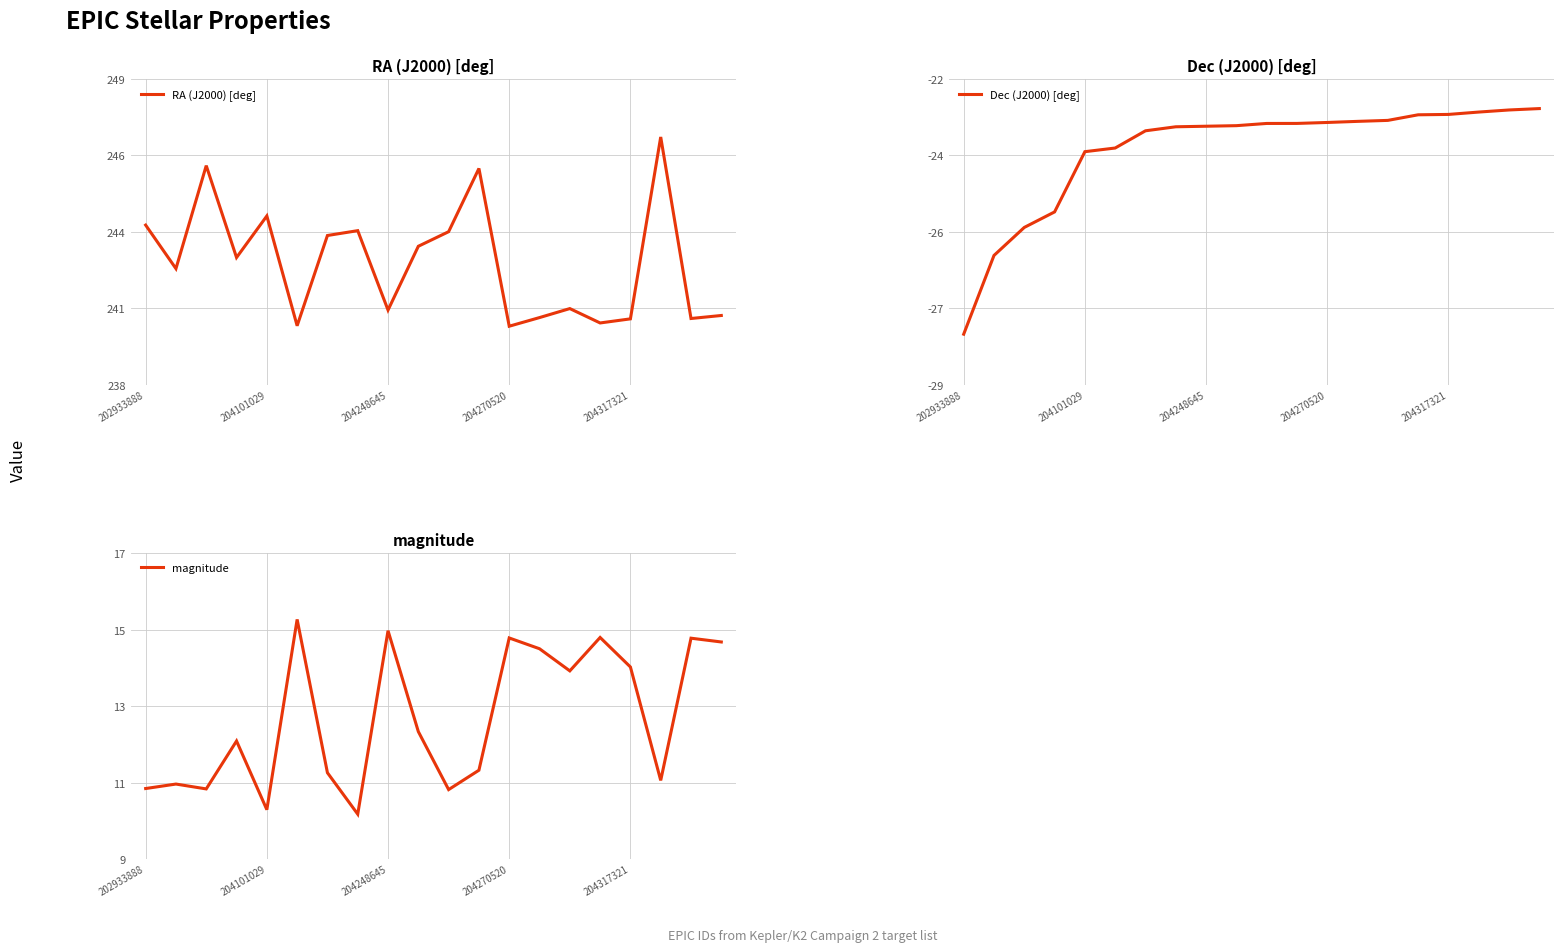

What is the lowest value of the magnitude series?

10.2